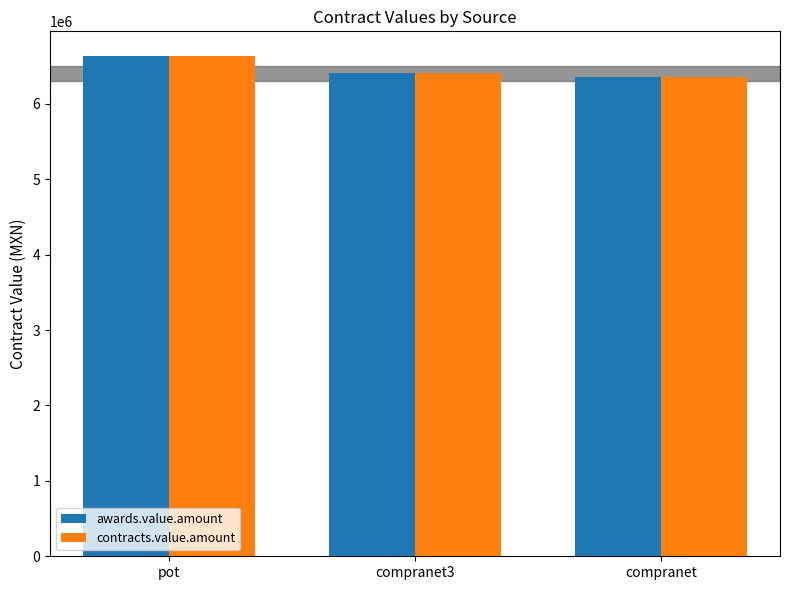

Is the value of awards.value.amount at compranet greater than the value of contracts.value.amount at compranet3?

No